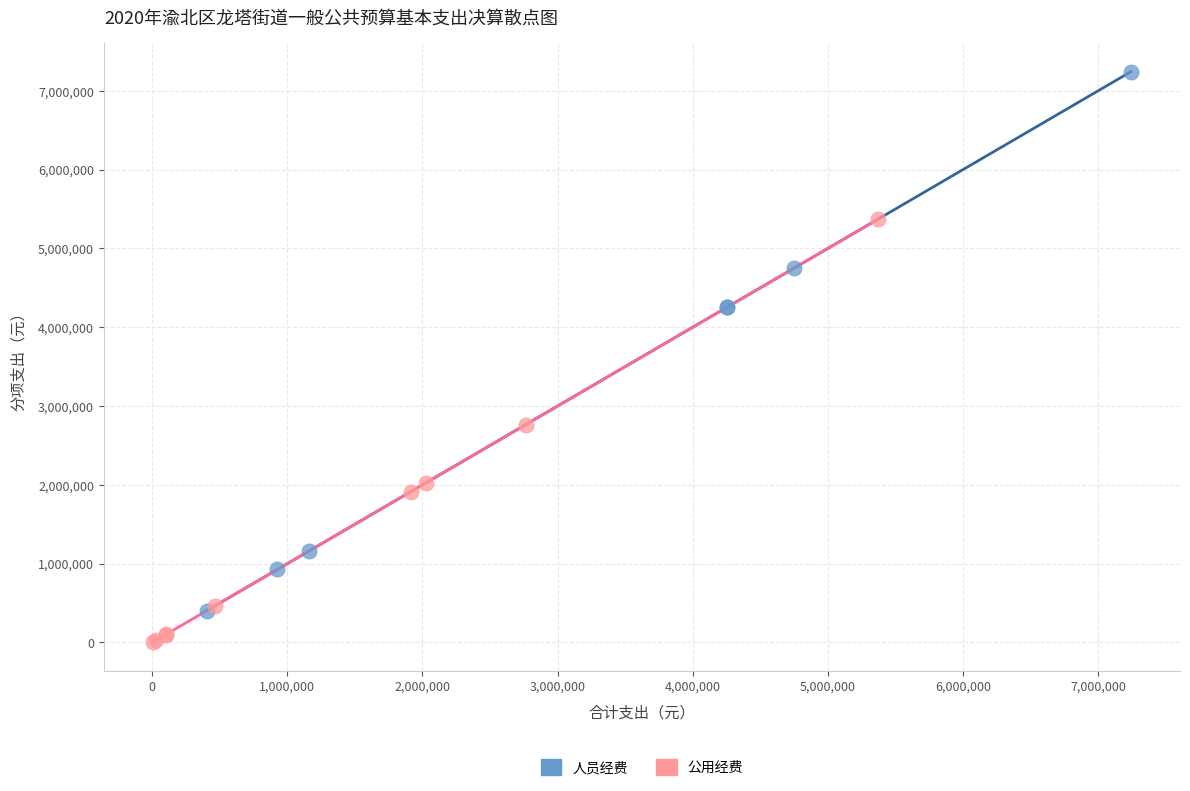

Which series reaches the maximum Y coordinate?

人员经费